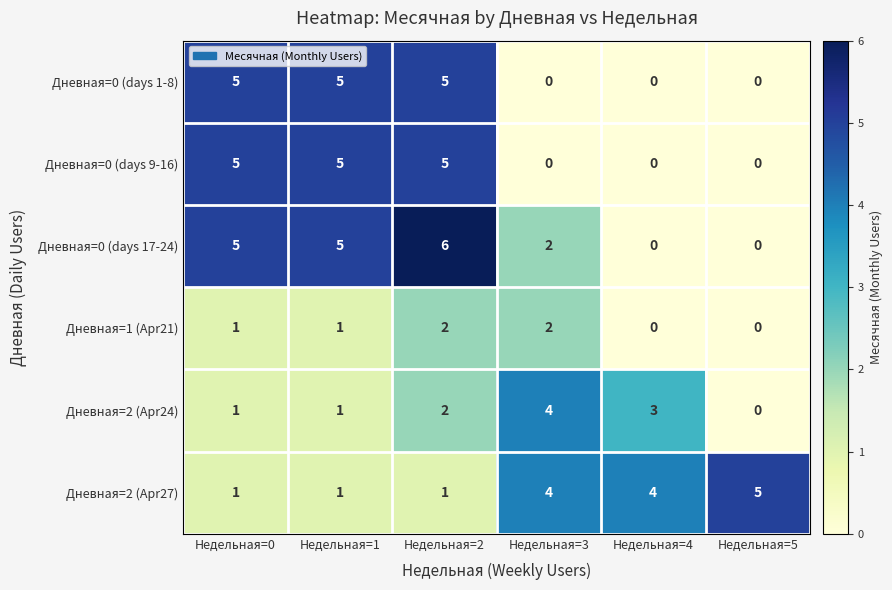

Is it true that Дневная=0 (days 17-24) equals 2 at Недельная=4?

False